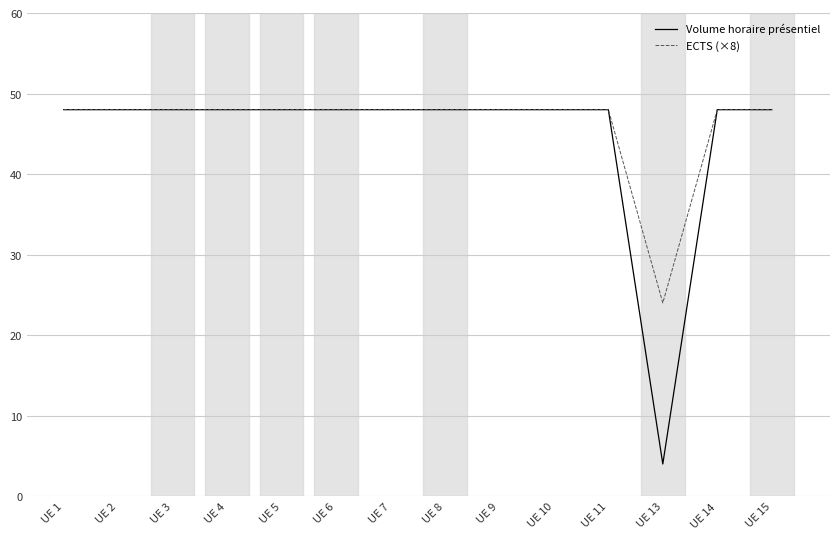

What is the approximate value of Volume horaire présentiel at UE 7?

48